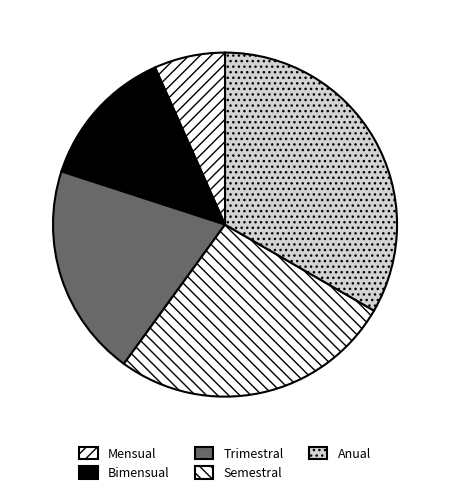

Which has a higher value, Anual or Bimensual?

Anual